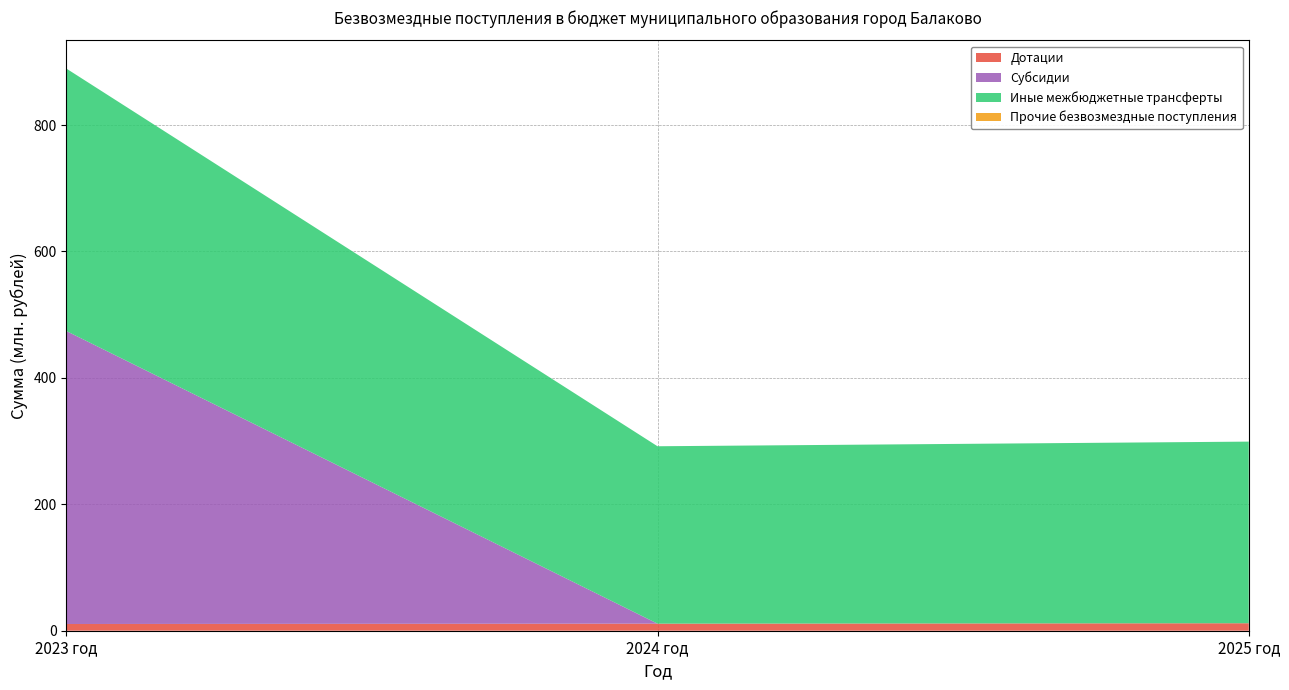

Reading left to right, transcribe all the data shown in this chart.

Дотации: 10653500.0	11186800.0	11850300.0
Субсидии: 463579297.1	0.0	0.0
Иные межбюджетные трансферты: 415268562.4	280654116.0	287331216.0
Прочие безвозмездные поступления: 0.0	0.0	0.0